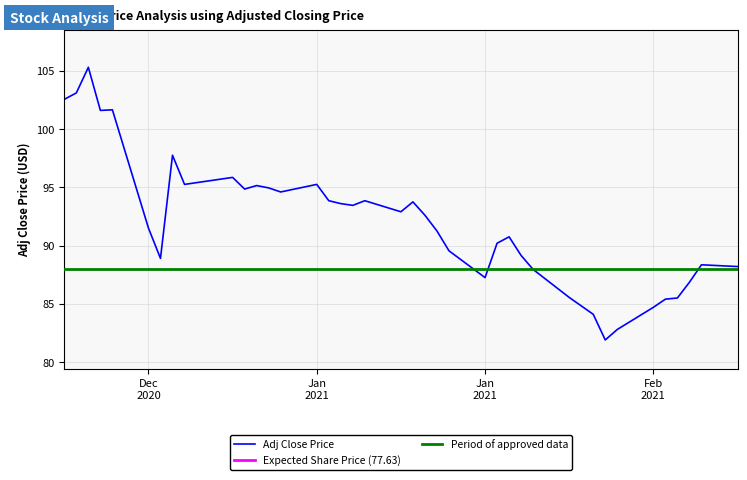

Is this an area chart (filled region under the line)?

No